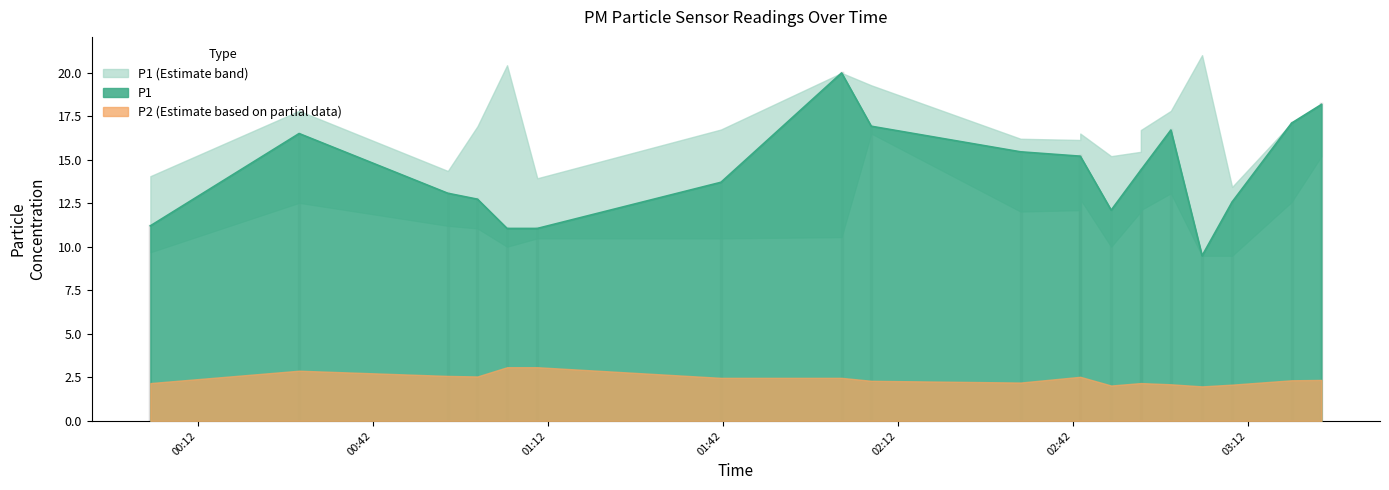

True or false: P2 has more than 2 interior local peaks.

True